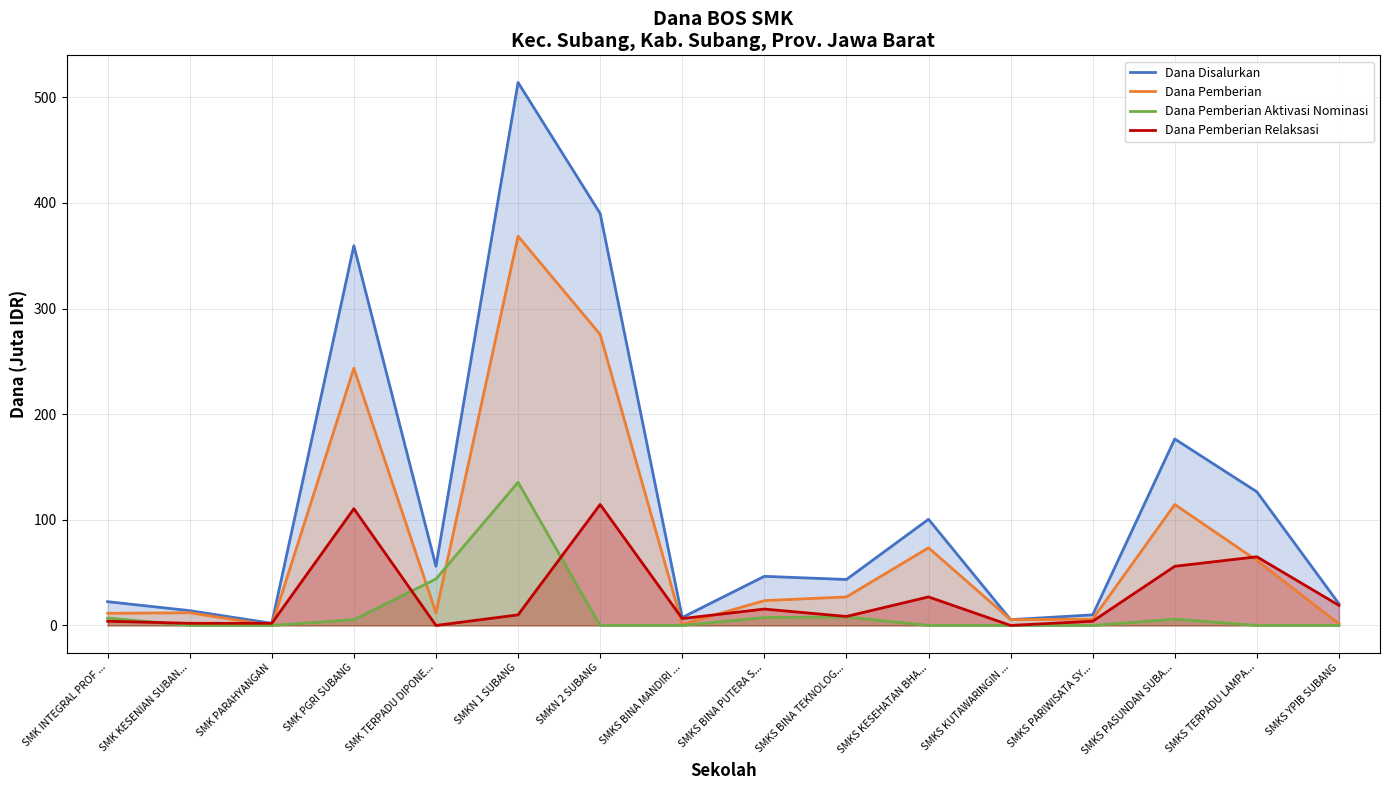

What is the label of the 15th point from the left?

SMKS TERPADU LAMPA...